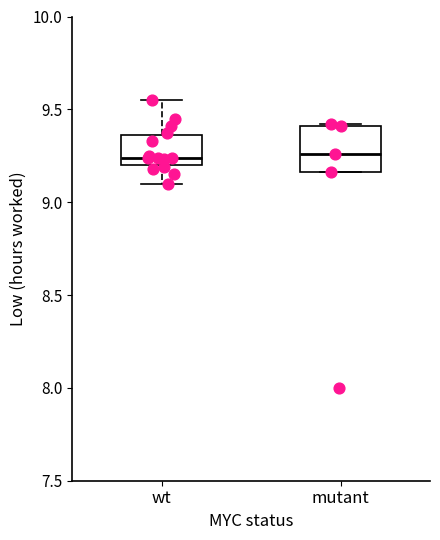

Reading left to right, transcribe this box plot: for each box, give where its median line is, the range the box spans, and where its two whiskers end, as read against the y-axis. The values are not printed on the chart, so give them approximately, as read against the axis.

wt: median 9.25, box 9.20 to 9.35, whiskers 9.10 to 9.55
mutant: median 9.25, box 9.15 to 9.40, whiskers 9.15 to 9.40